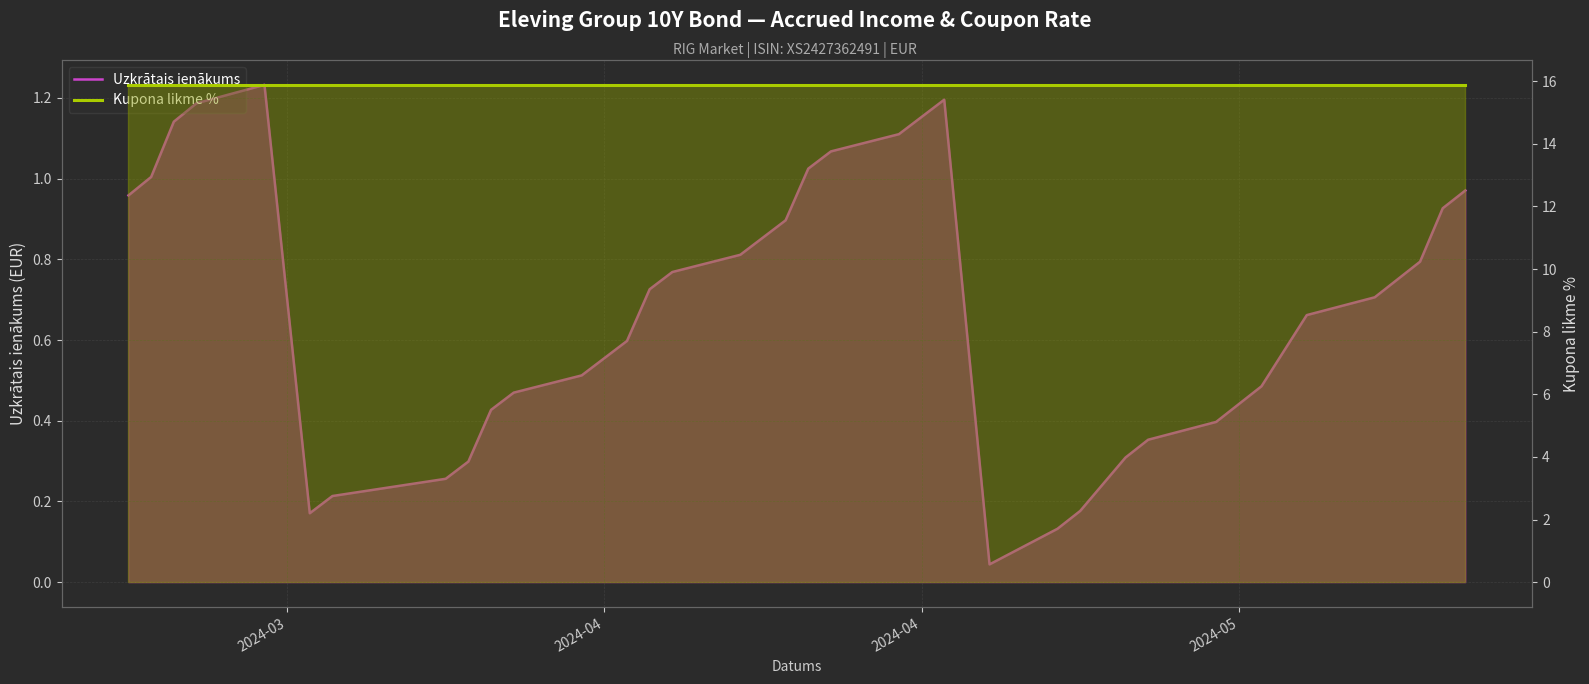

How many series are shown in this chart?

2